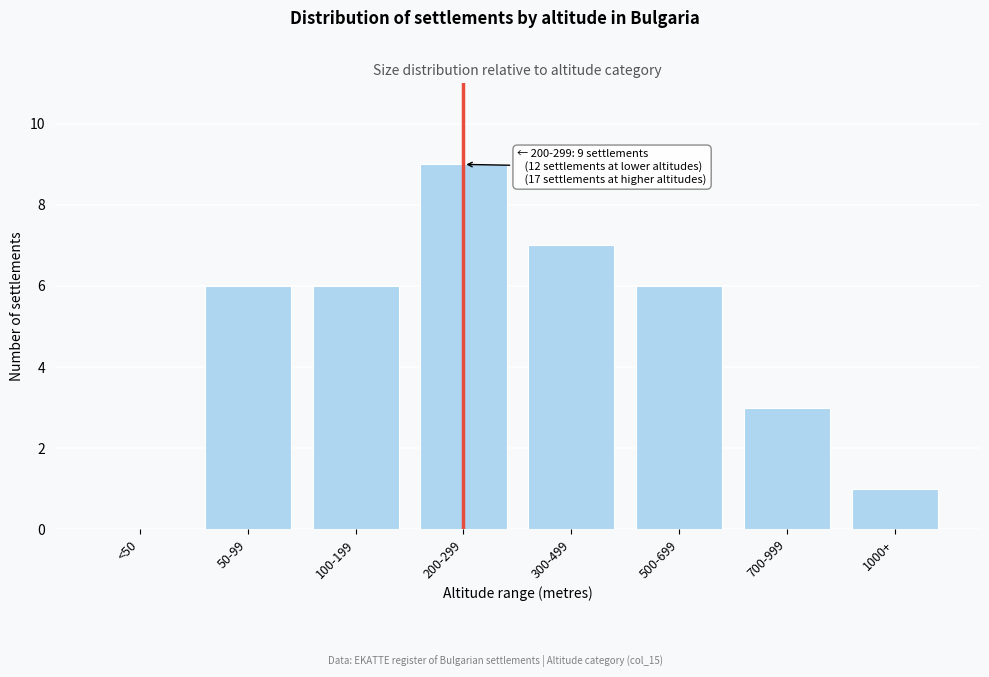

Reading left to right, what are all the values shown in this chart?

<50=0	50-99=6	100-199=6	200-299=9	300-499=7	500-699=6	700-999=3	1000+=1